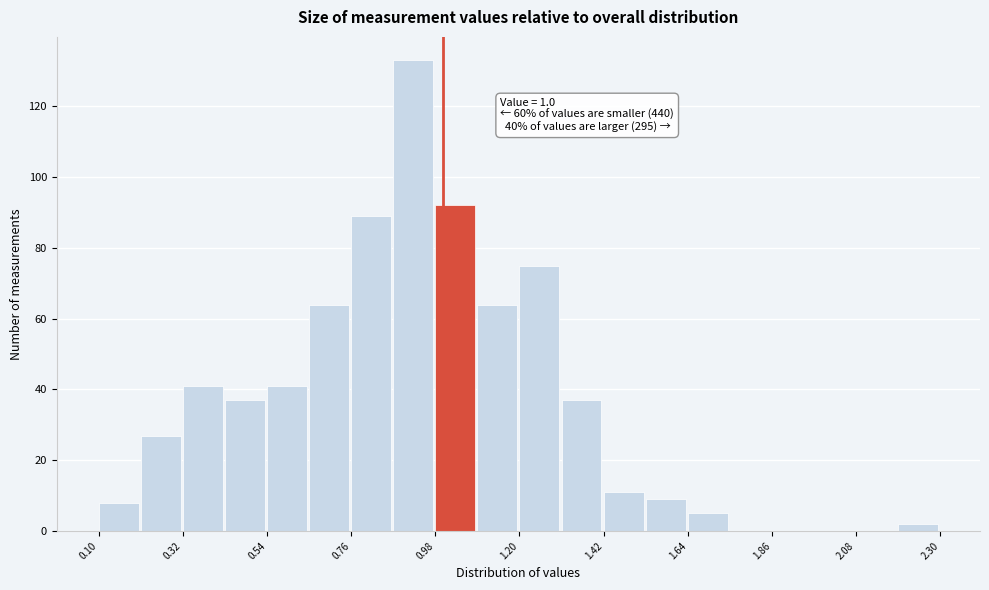

Around what value on the x-axis is the tallest bar? Give the approximate position of its centre, as read against the axis.

0.90